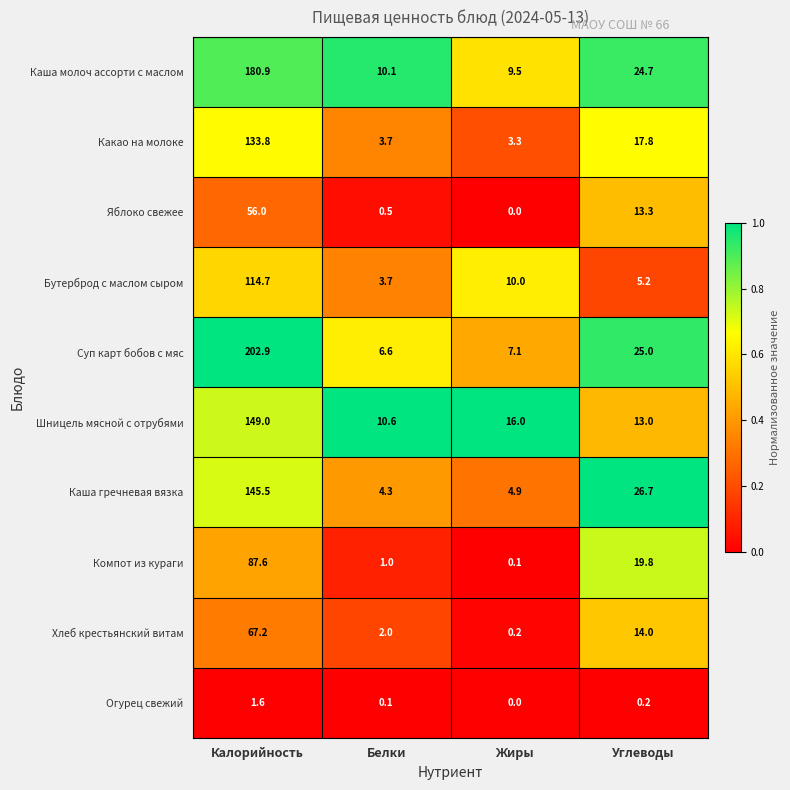

How many data points does each series have?

4